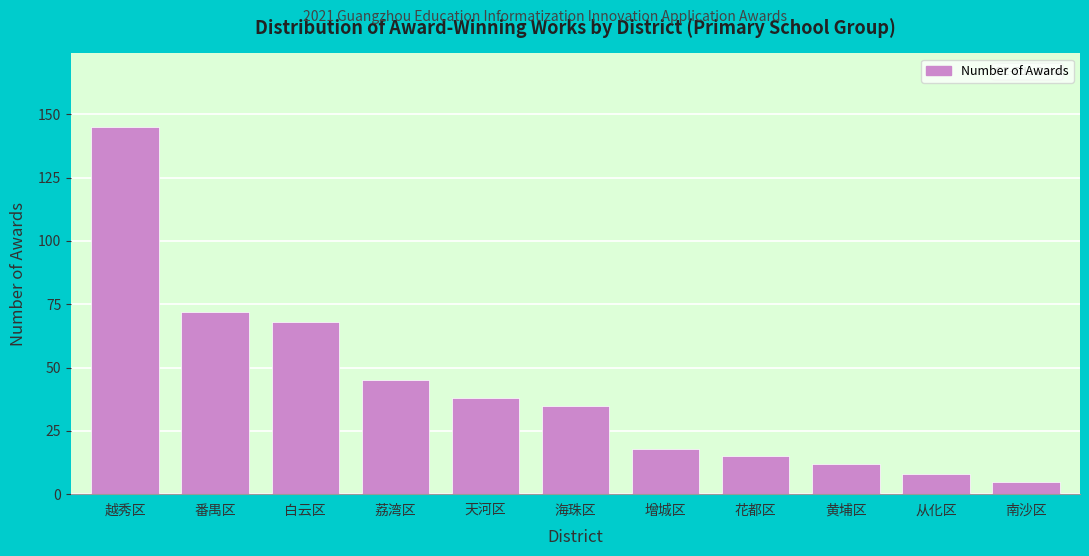

Reading right to left, list all the values displayed in this chart.

5	8	12	15	18	35	38	45	68	72	145